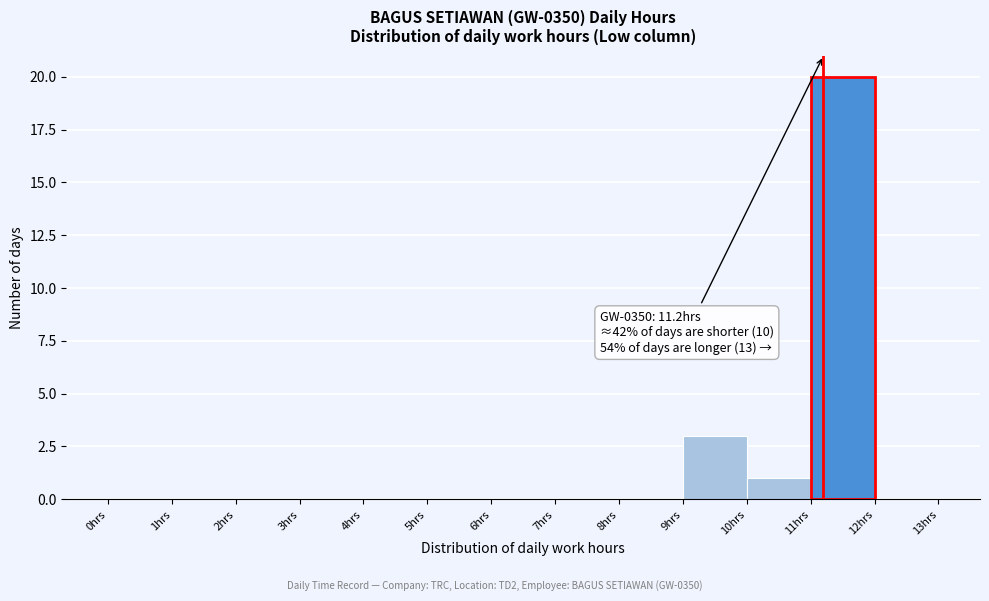

Over which range of the x-axis is the bar tallest?

11 to 12